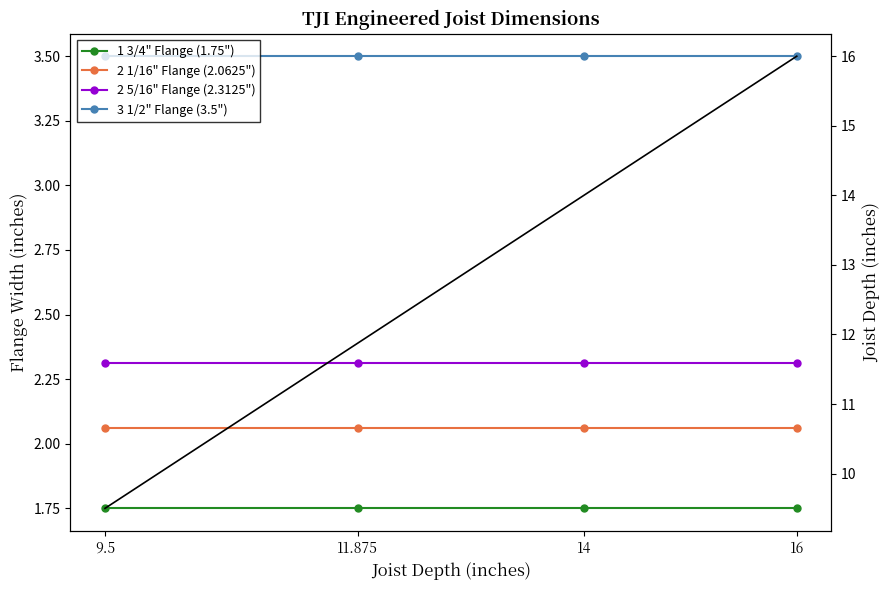

True or false: 2 1/16" Flange (2.0625") and Joist Depth intersect in this chart.

False